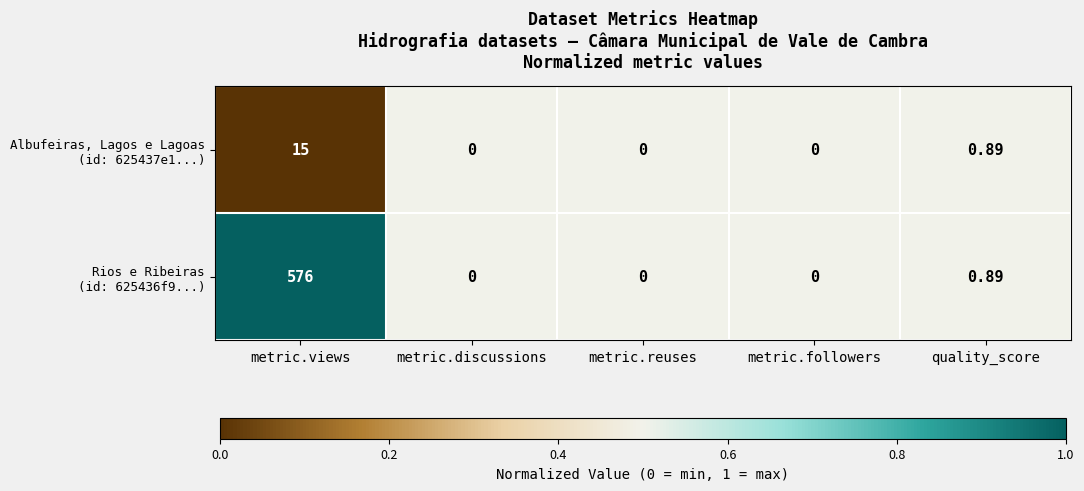

At which category is the sum across all series the highest?

metric.views